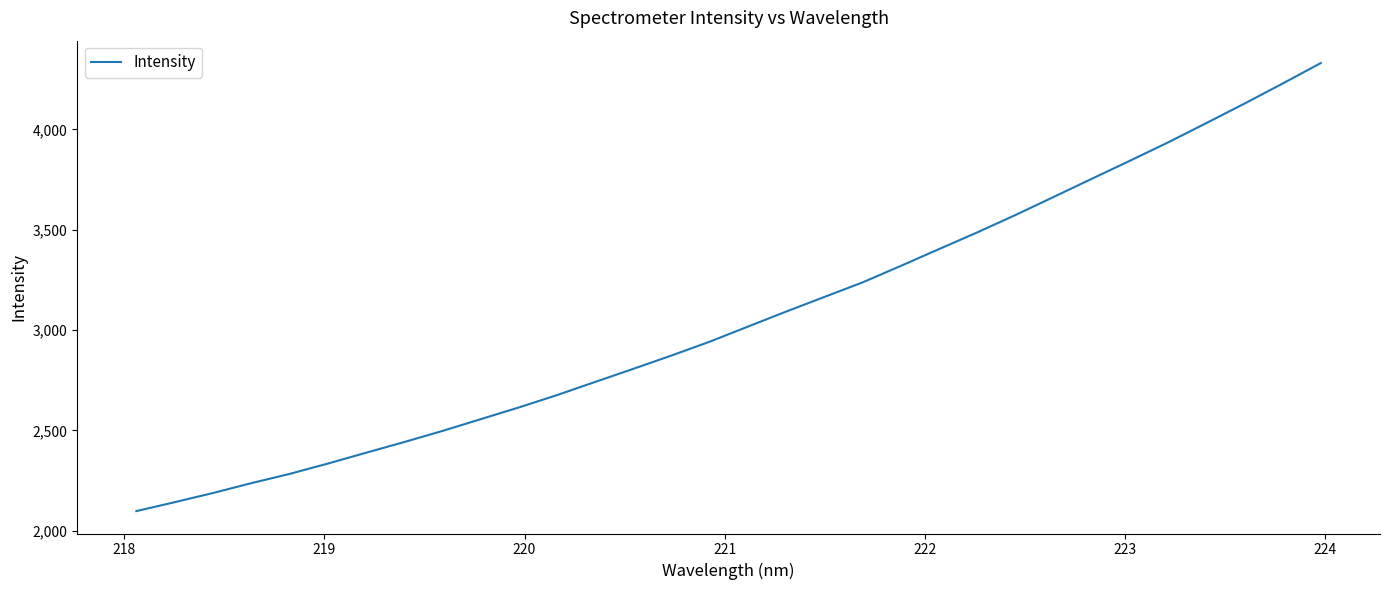

What is the greatest value displayed?

4330.0